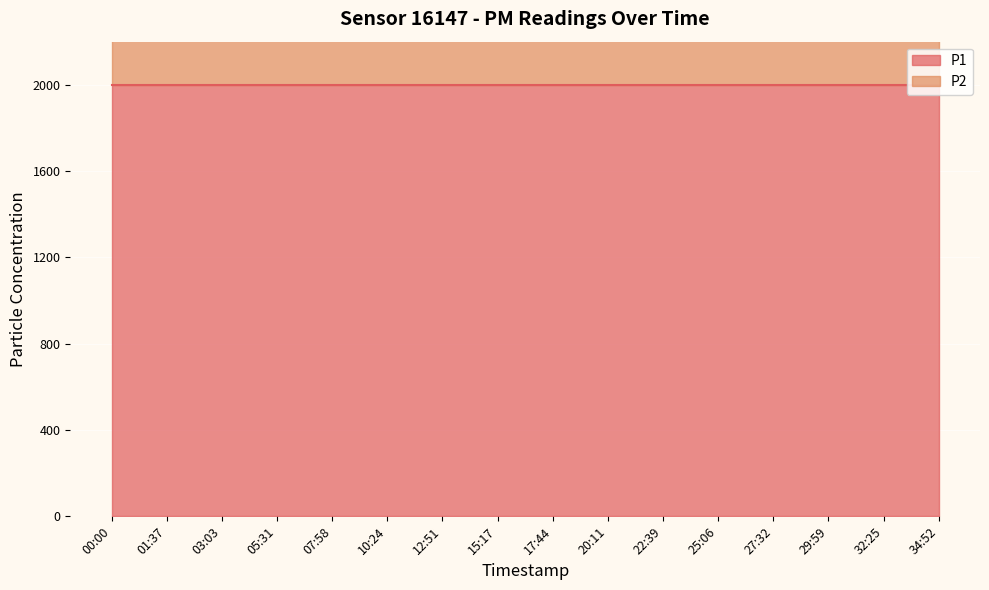

Is it true that P1 equals 3488.3 at 25:06?

False